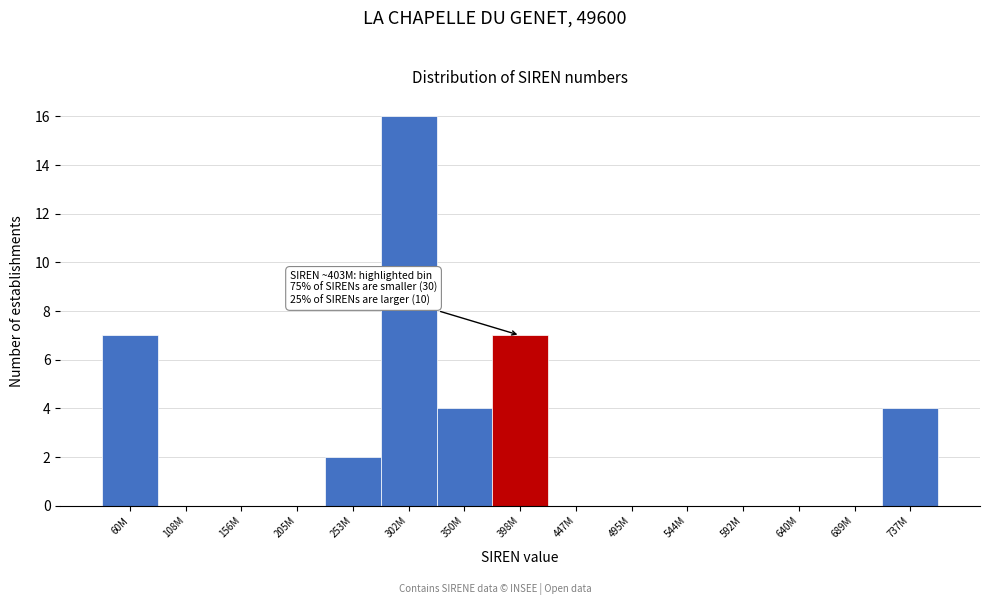

Reading left to right, list all the values displayed in this chart.

60M=7	108M=0	156M=0	205M=0	253M=2	302M=16	350M=4	398M=7	447M=0	495M=0	544M=0	592M=0	640M=0	689M=0	737M=4